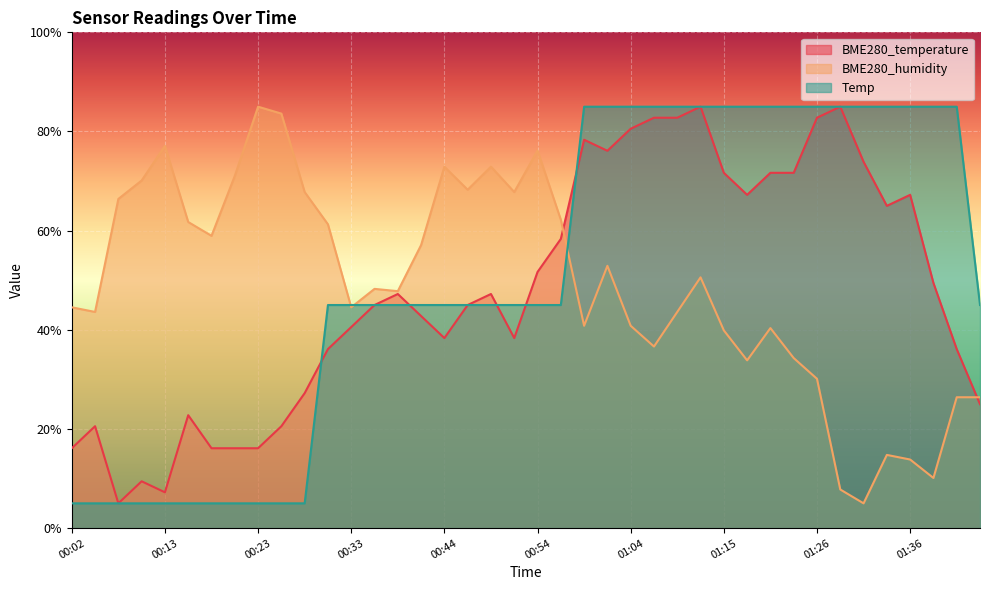

Rank the series by their average value, from highest to lowest.

Temp, BME280_humidity, BME280_temperature